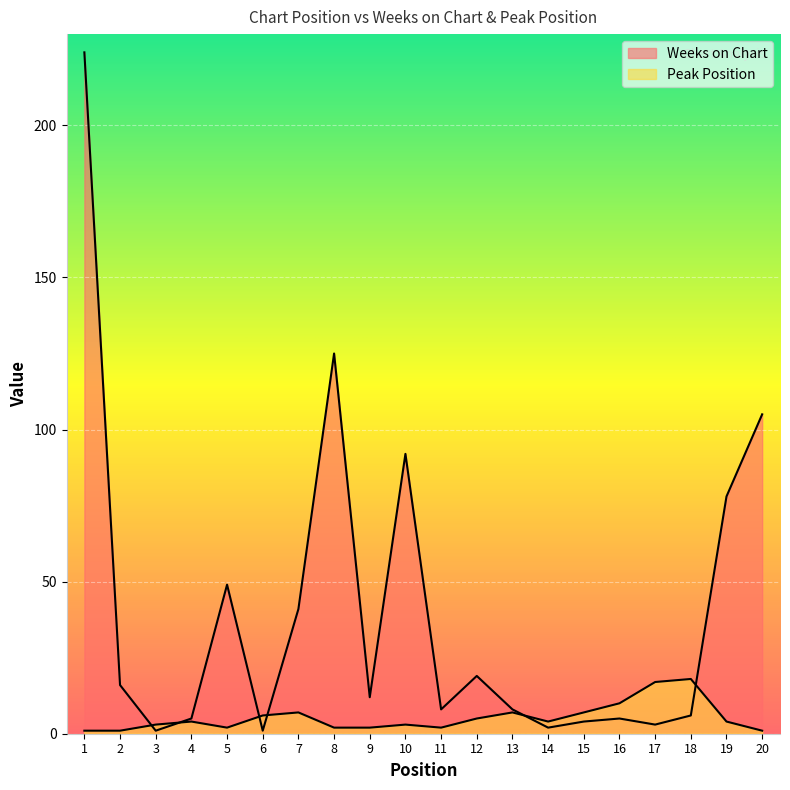

Which label corresponds to the largest value in the chart?

1